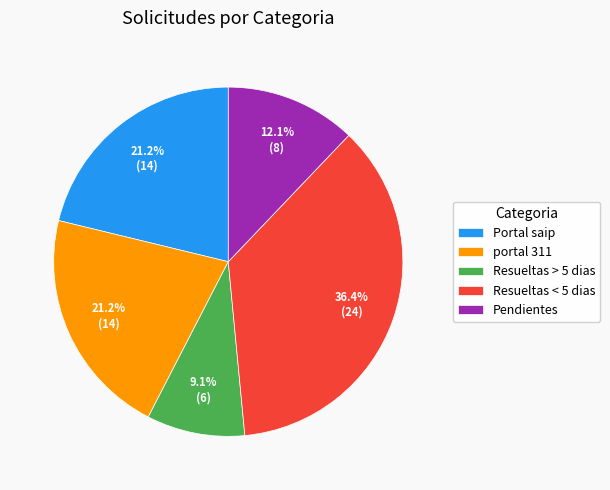

Count the number of slices in the pie.

5